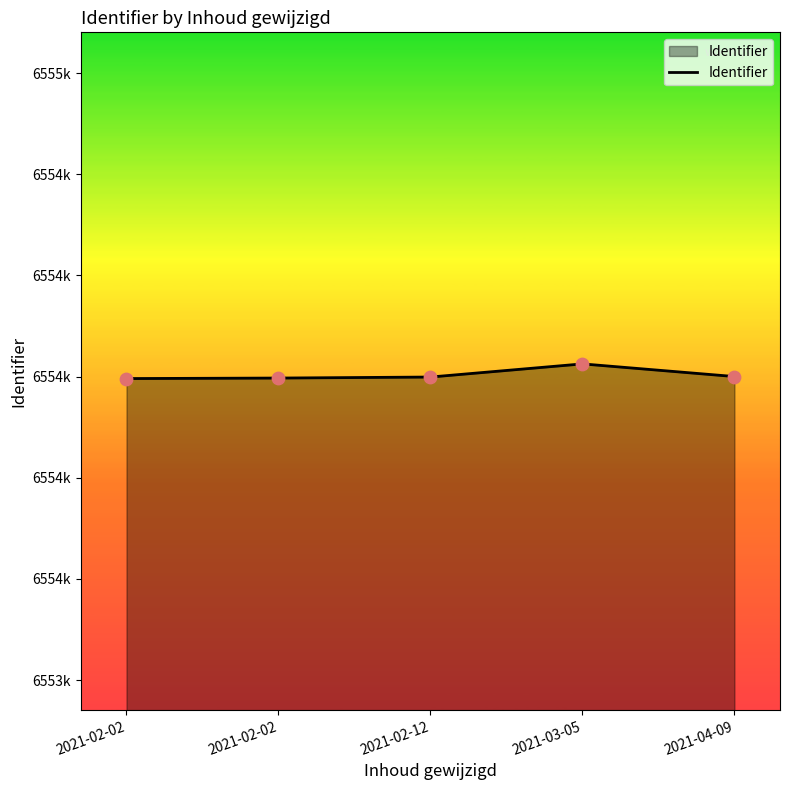

What is the change in value from 2021-03-05 to 2021-04-09?

-25